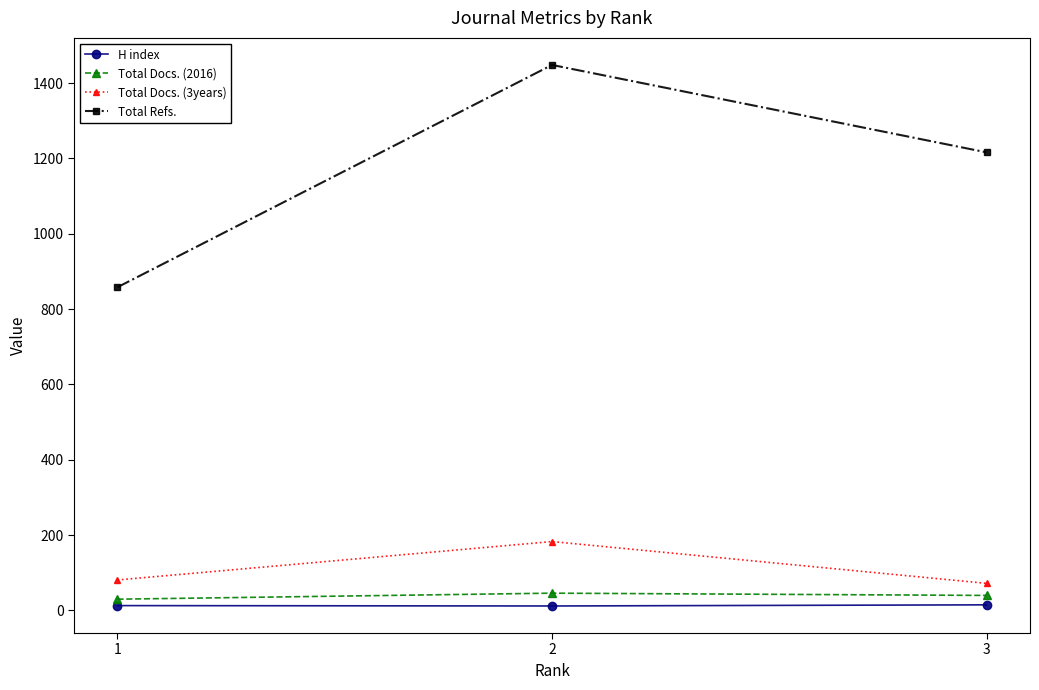

Count the number of data series in this chart.

4